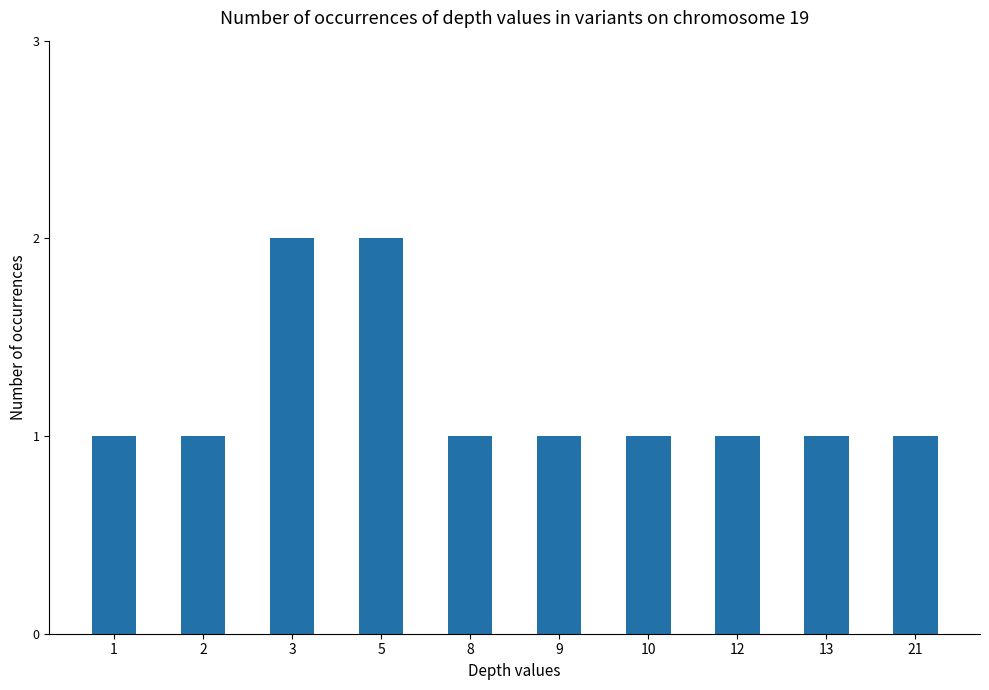

Read the value at 13.

1